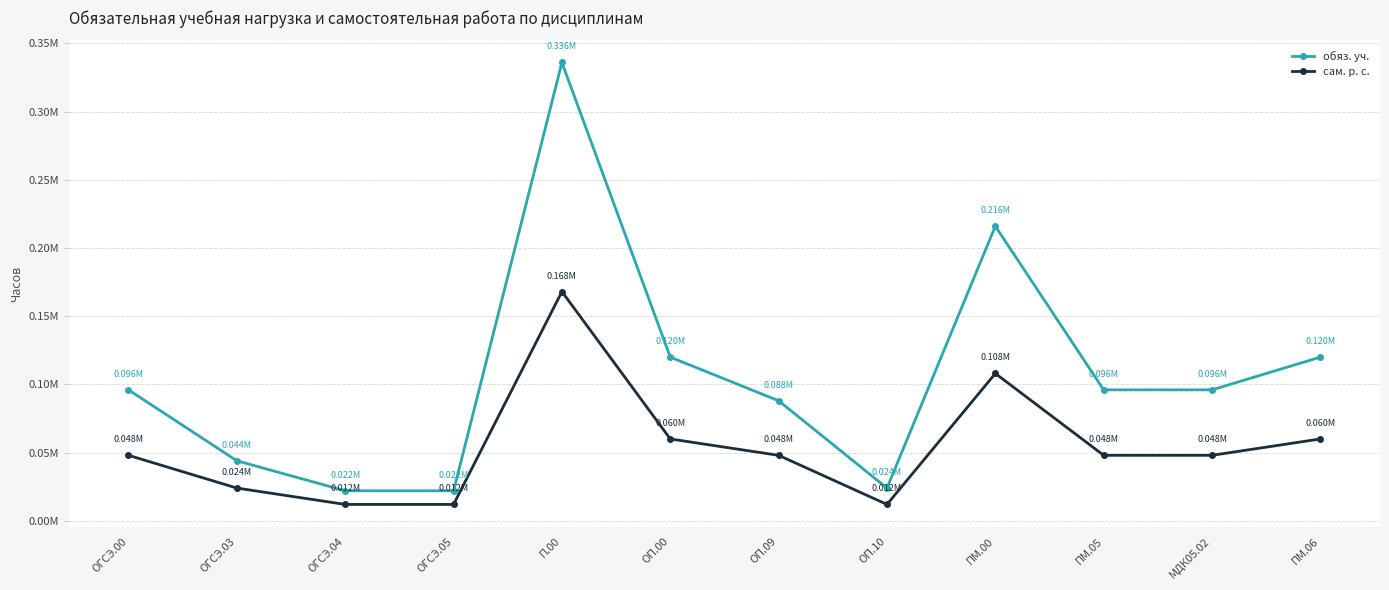

At МДК05.02, list the series in order from smallest to largest.

сам. р. с., обяз. уч.